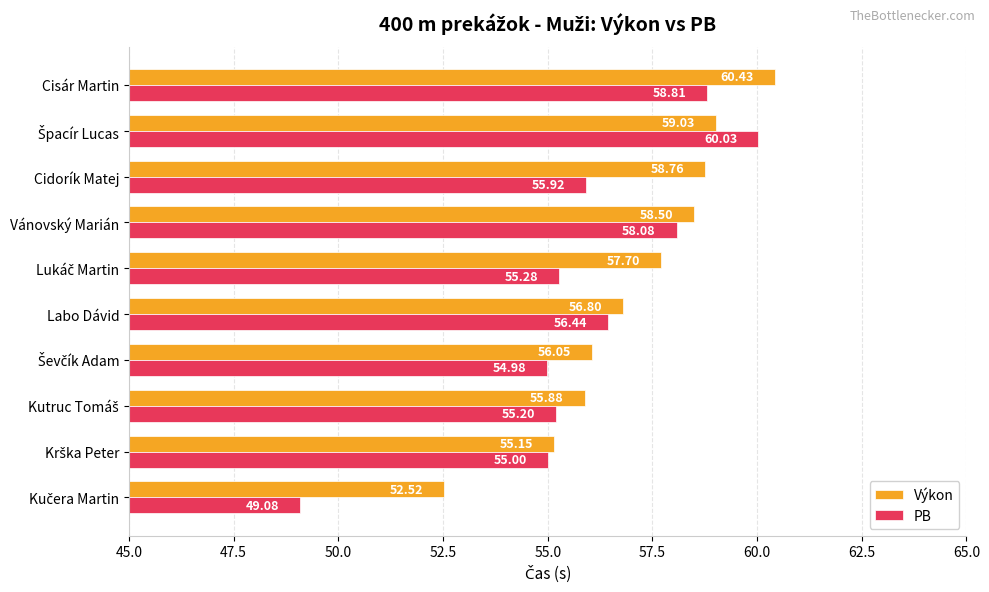

At which category does the chart reach its peak across all series?

Cisár Martin